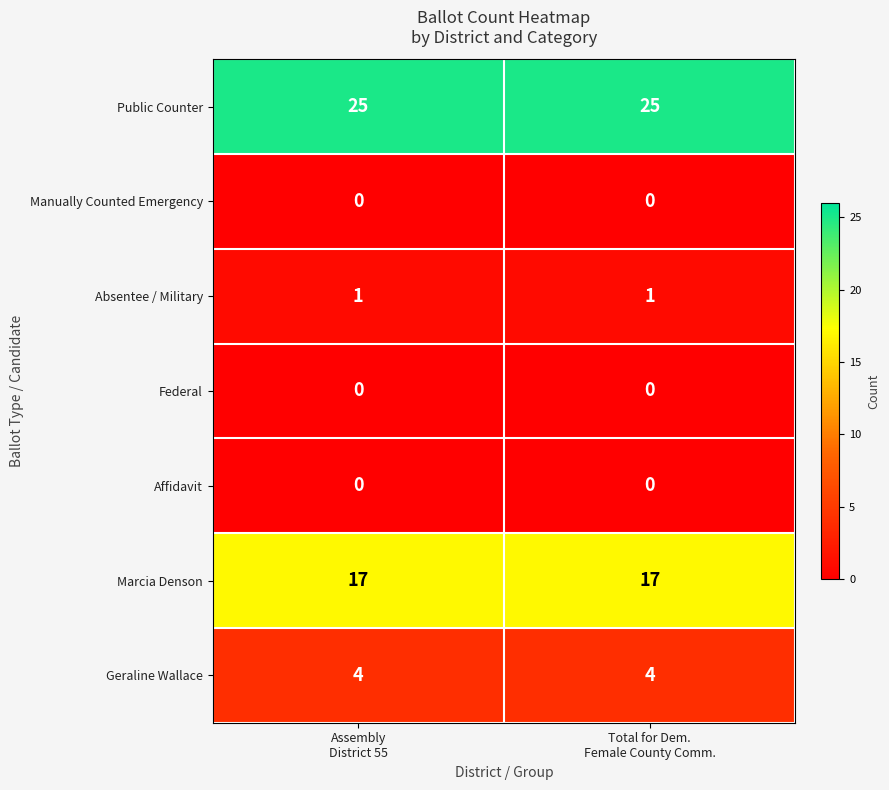

Reading left to right, transcribe all the data shown in this chart.

Public Counter: 25	25
Manually Counted Emergency: 0	0
Absentee / Military: 1	1
Federal: 0	0
Affidavit: 0	0
Marcia Denson: 17	17
Geraline Wallace: 4	4